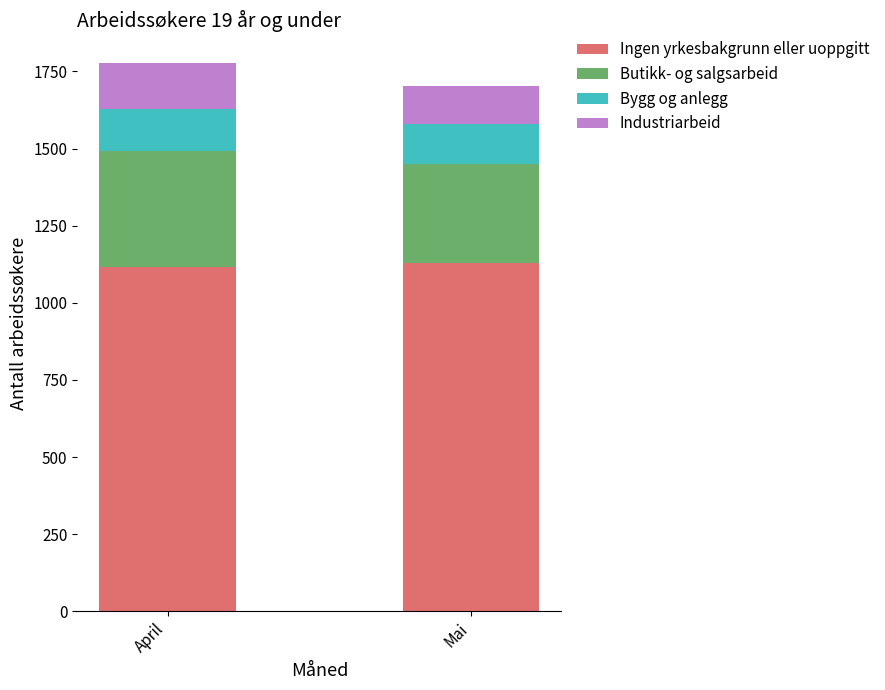

Are the bars horizontal?

No